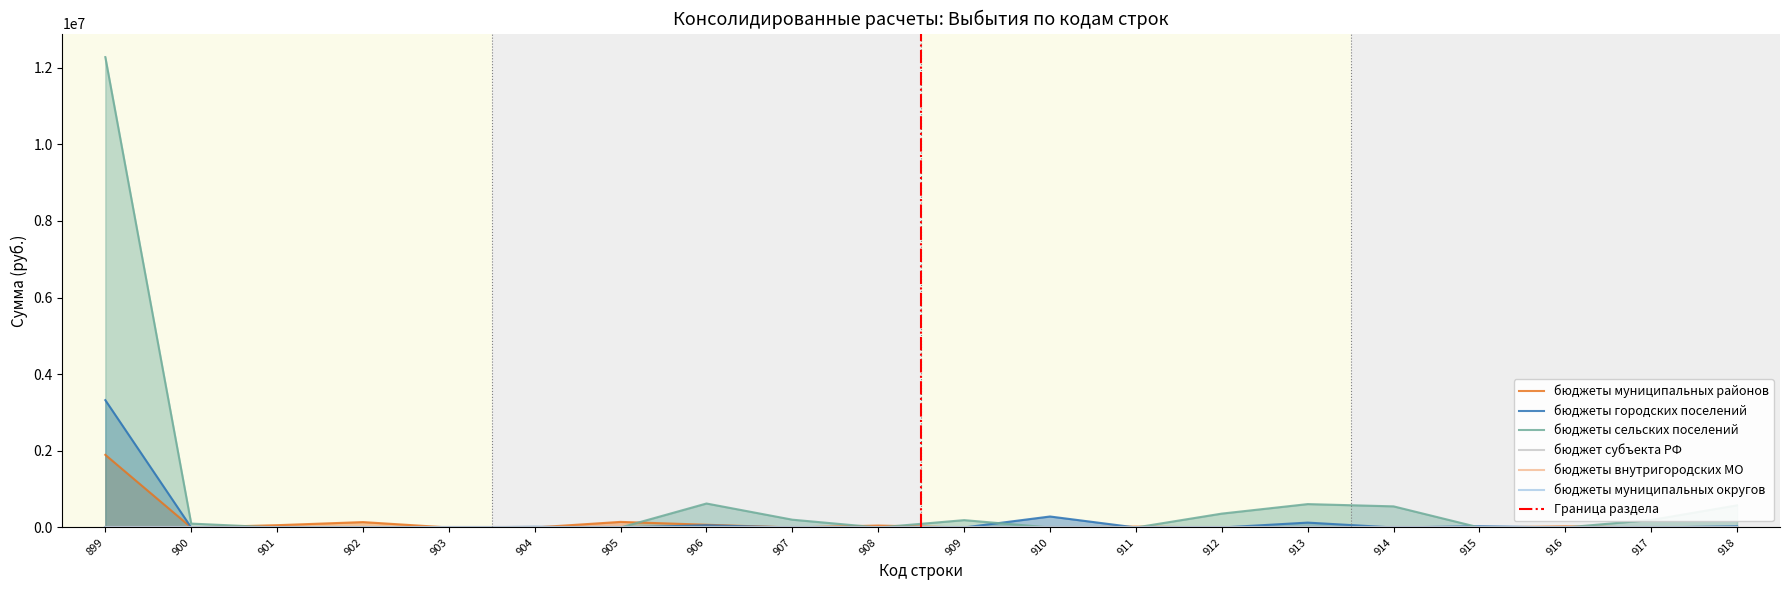

What is the difference between the maximum and second lowest values in the бюджеты сельских поселений series?

12273567.3